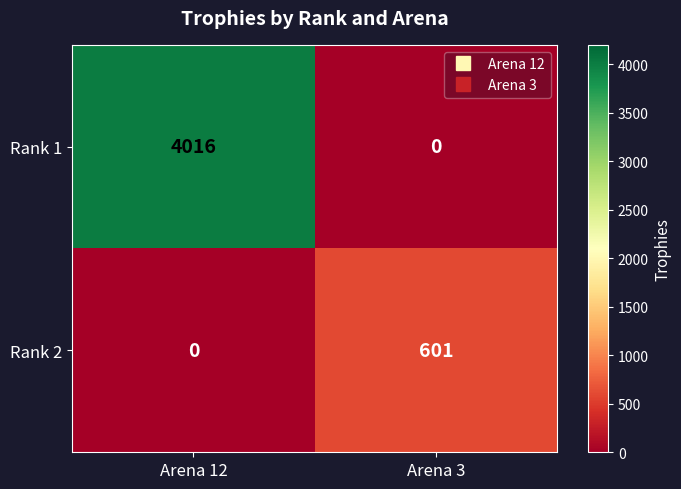

At Arena 3, list the series in order from smallest to largest.

Rank 1, Rank 2